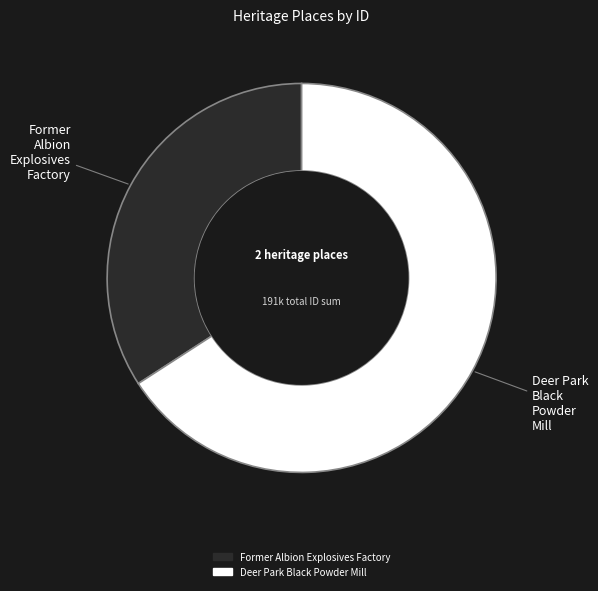

Which slice represents more than half of the pie?

Deer Park Black Powder Mill